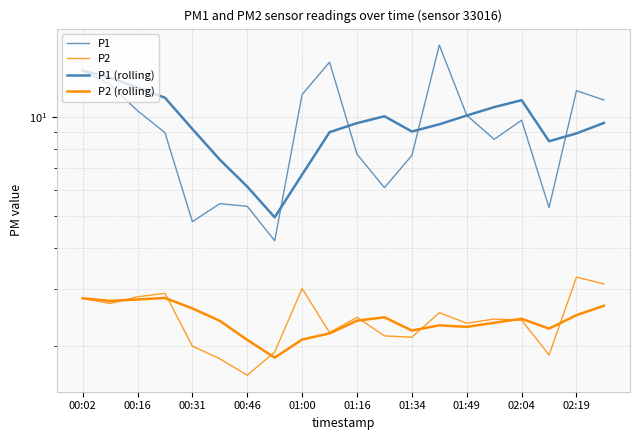

What is the difference between the second highest and minimum values in the P1 (rolling) series?

8.3